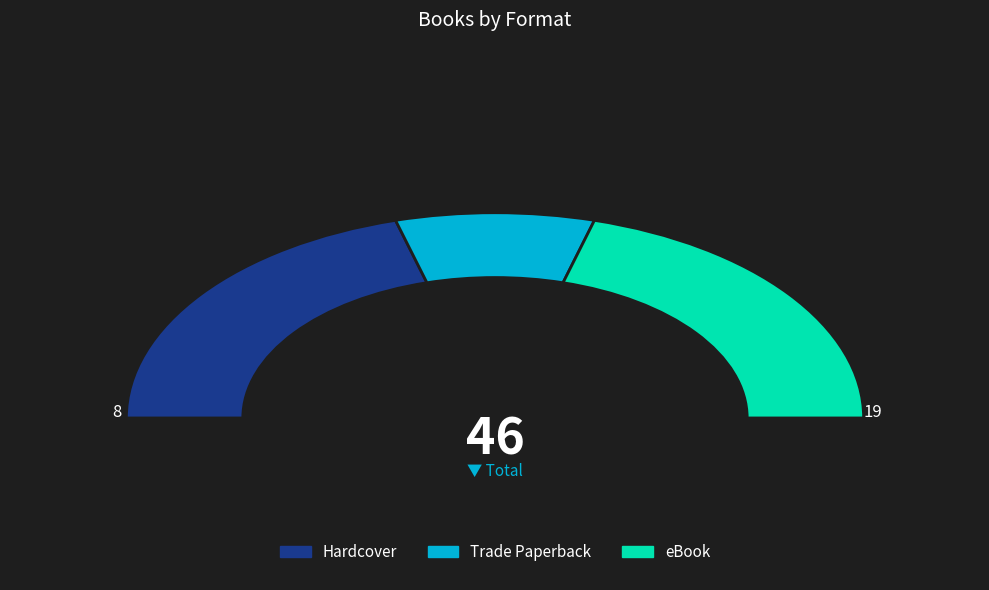

Which category has the smallest portion of the pie?

Trade Paperback